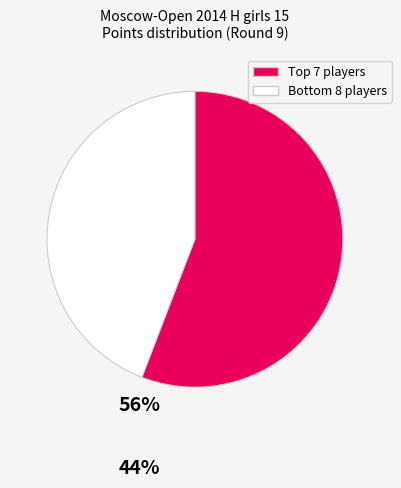

Is there a majority slice in this chart?

Yes